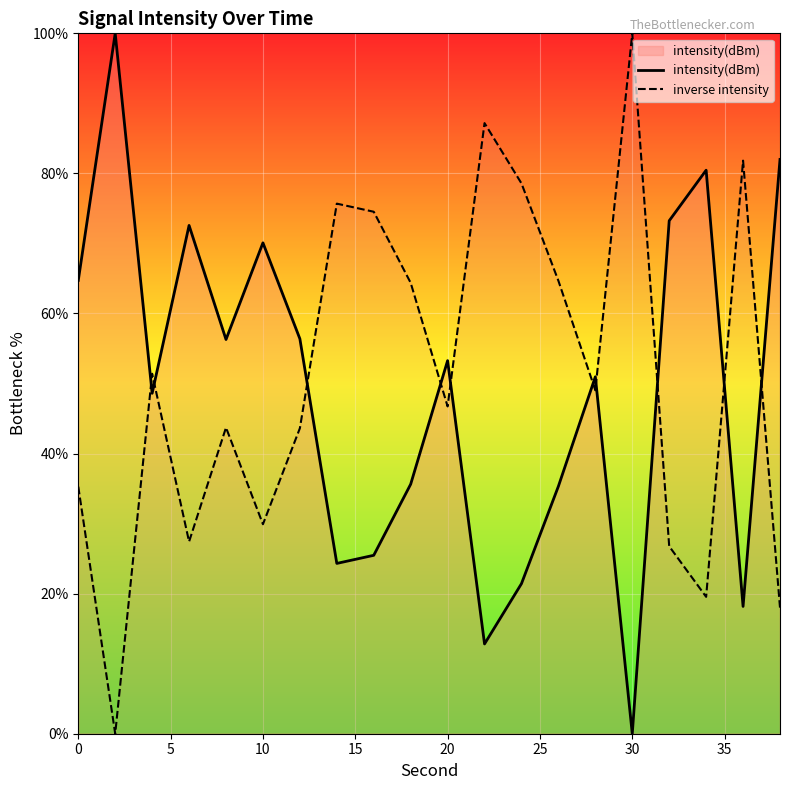

In inverse intensity, how many points are higher than both neighbors (excluding endpoints)?

6